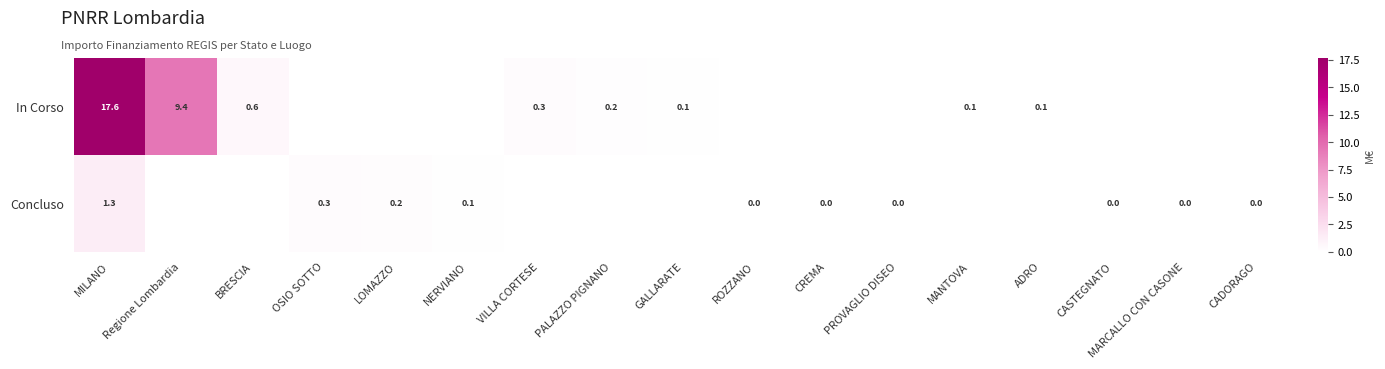

What is the total value across all series at OSIO SOTTO?

0.3